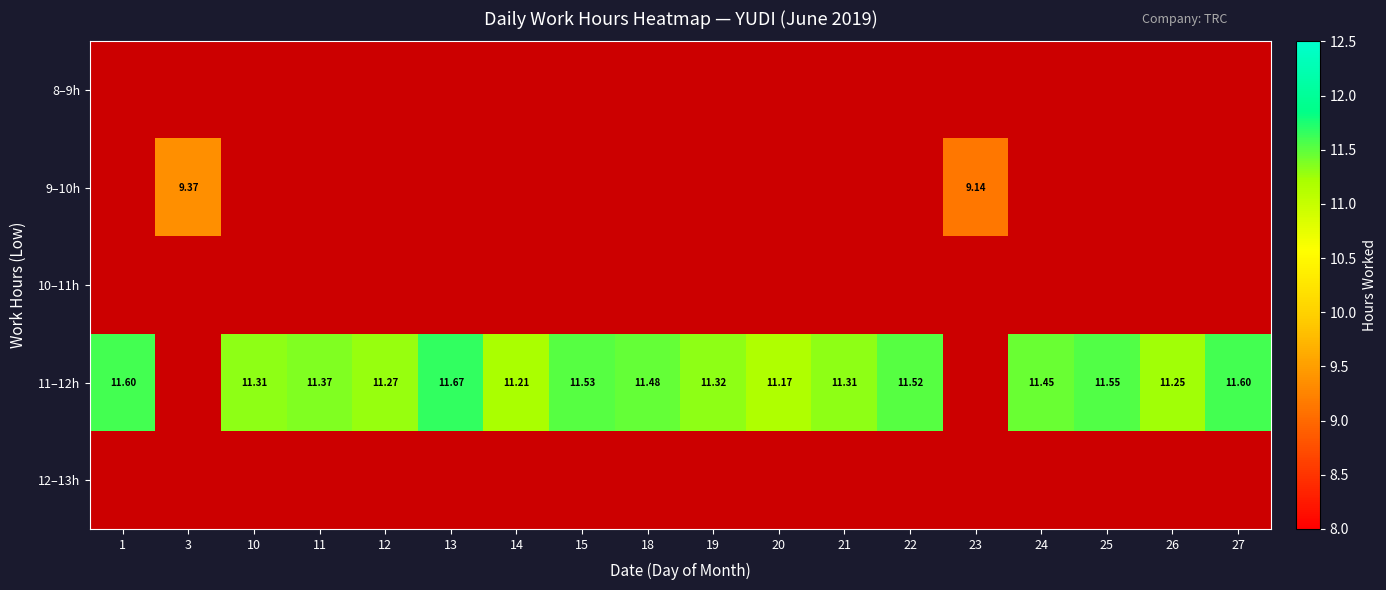

Rank the series at 25 from lowest to highest value.

8–9h, 9–10h, 10–11h, 11–12h, 12–13h